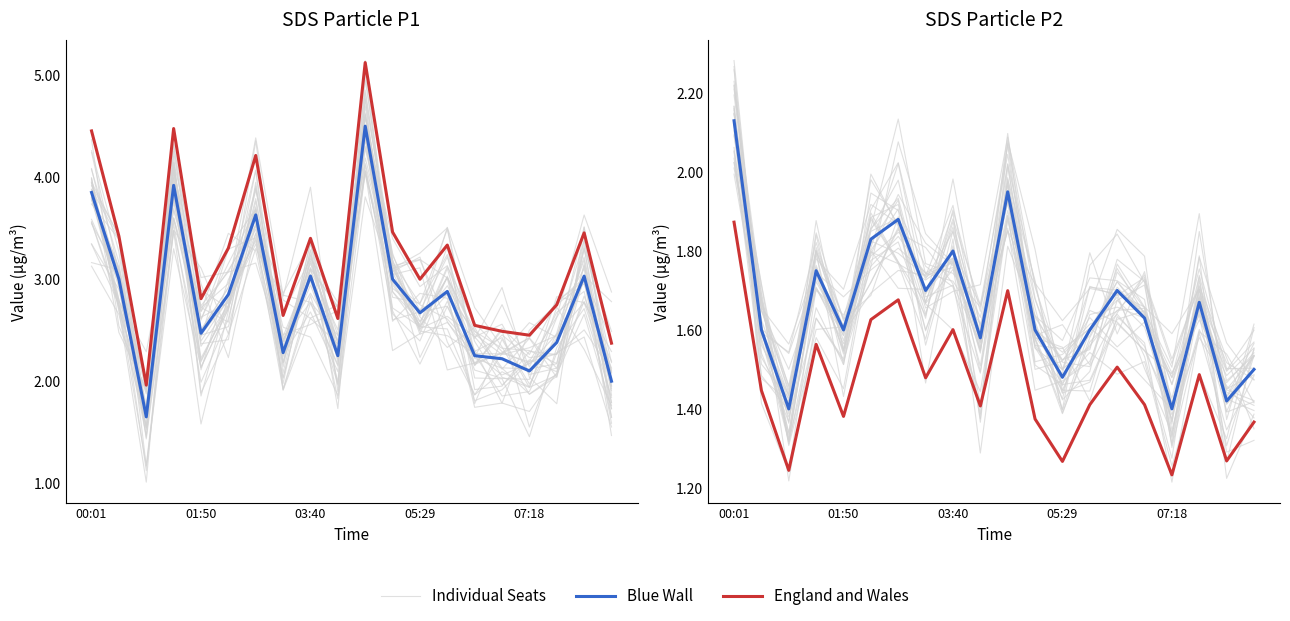

What value does the Individual Seats series have at 01:50?

1.6